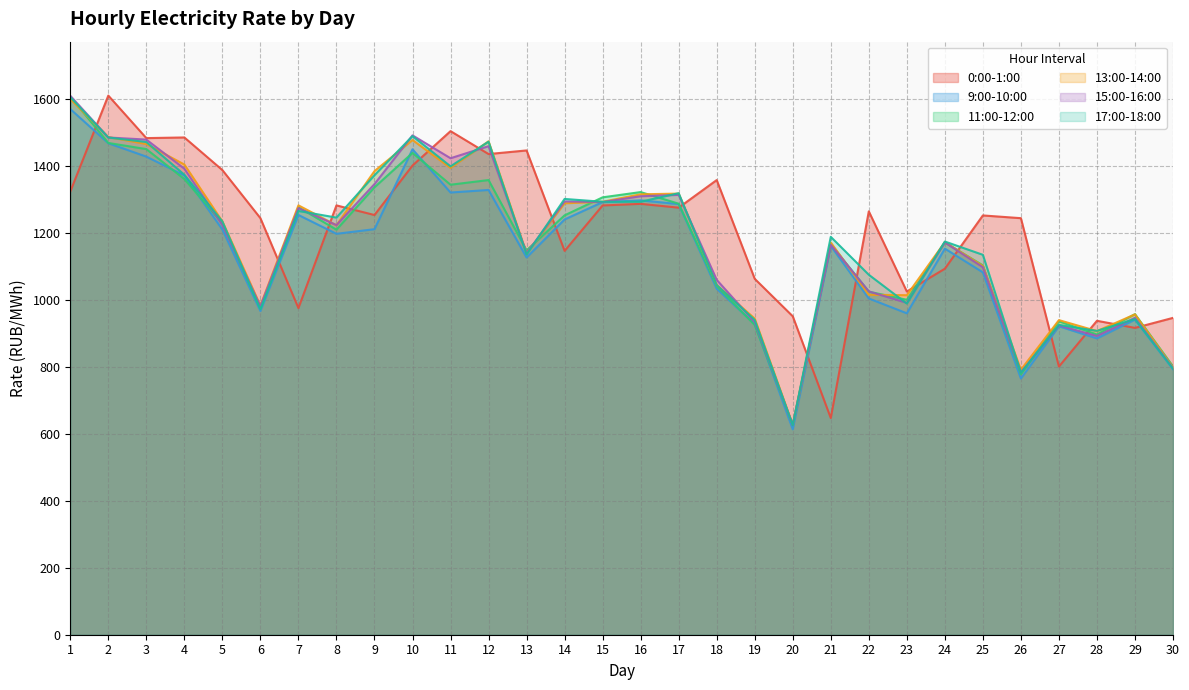

What is the average value of the 0:00-1:00 series?

1210.6